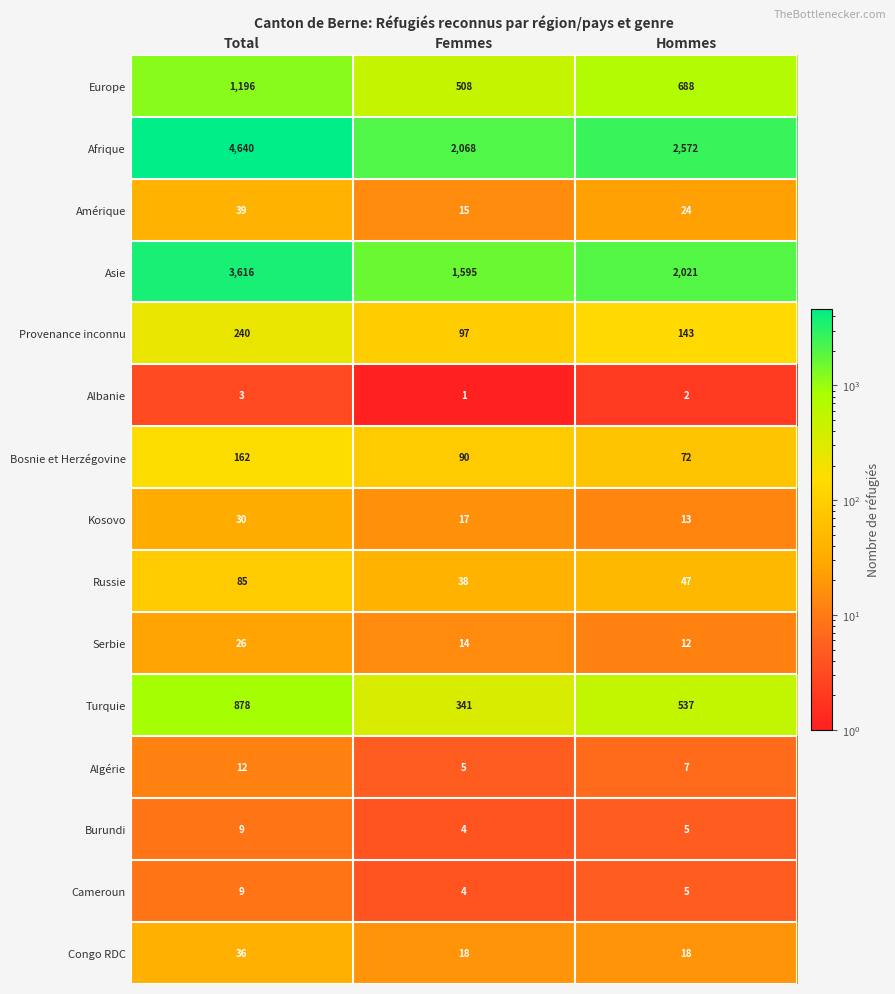

Which series has the largest range (max minus min)?

Afrique